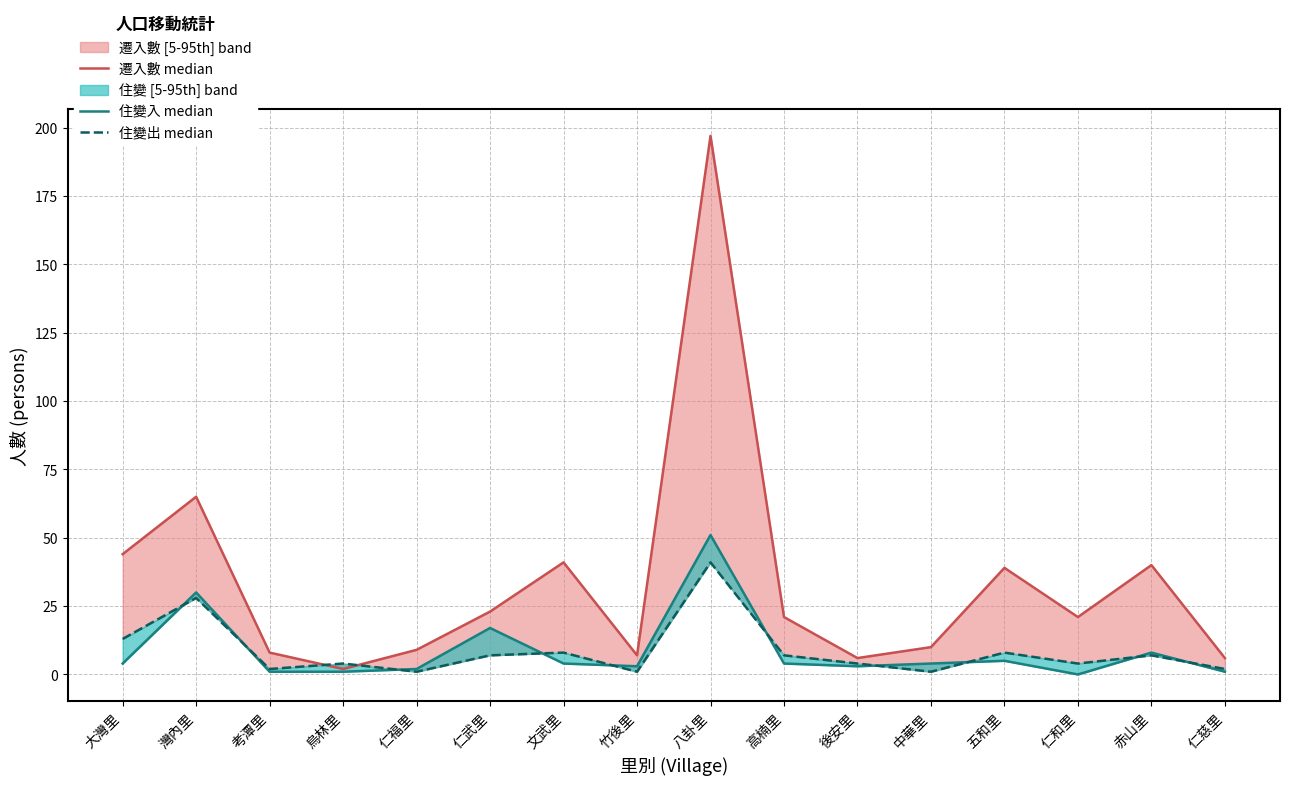

Reading right to left, extract all data points from this chart.

遷入數 median: 仁慈里=6	赤山里=40	仁和里=21	五和里=39	中華里=10	後安里=6	高楠里=21	八卦里=197	竹後里=7	文武里=41	仁武里=23	仁福里=9	烏林里=2	考潭里=8	灣內里=65	大灣里=44
住變入 median: 仁慈里=1	赤山里=8	仁和里=0	五和里=5	中華里=4	後安里=3	高楠里=4	八卦里=51	竹後里=3	文武里=4	仁武里=17	仁福里=2	烏林里=1	考潭里=1	灣內里=30	大灣里=4
住變出 median: 仁慈里=2	赤山里=7	仁和里=4	五和里=8	中華里=1	後安里=4	高楠里=7	八卦里=41	竹後里=1	文武里=8	仁武里=7	仁福里=1	烏林里=4	考潭里=2	灣內里=28	大灣里=13